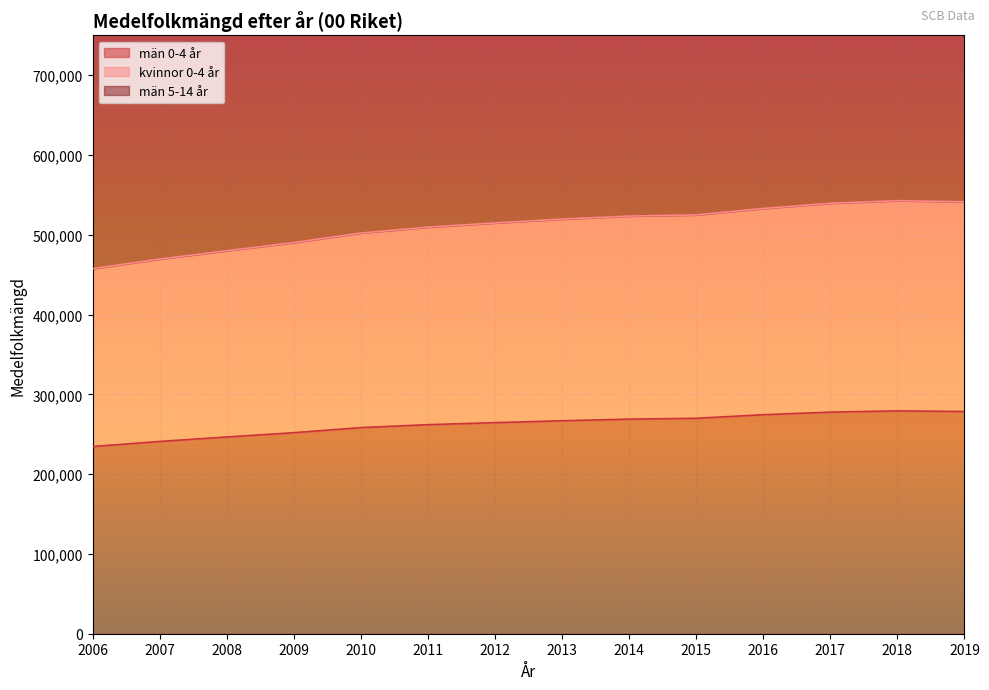

The value of män 0-4 år at 2009 is 124089.4. True or false?

False